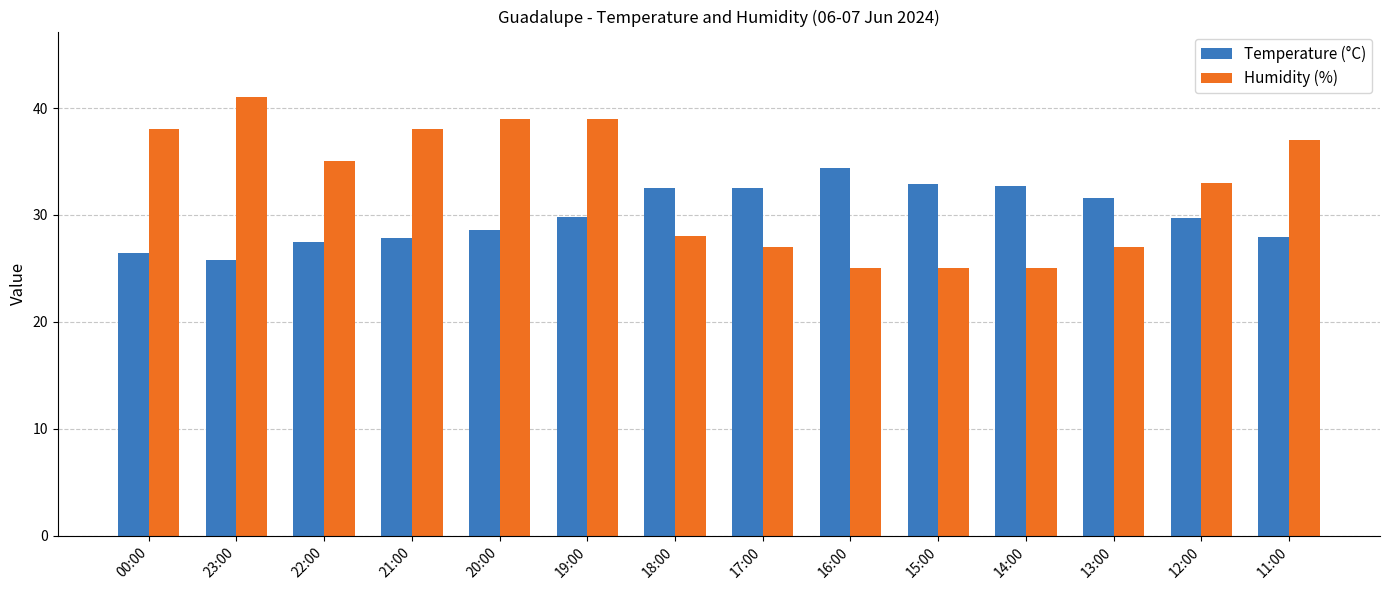

Which category has the highest value in the Humidity (%) series?

23:00